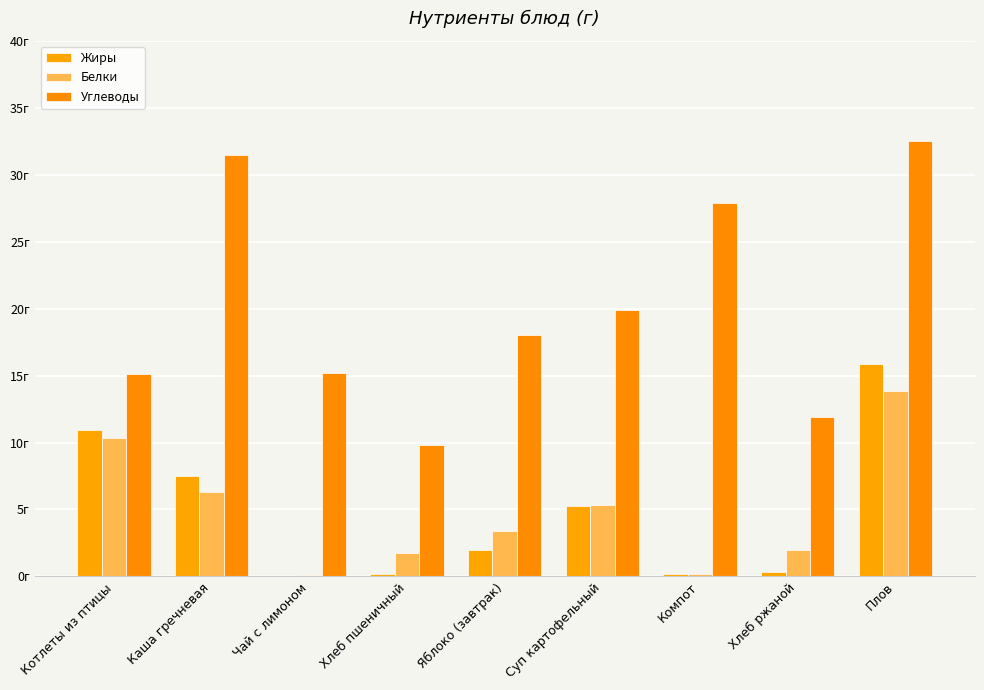

What is the difference between the highest and lowest values at Плов?

18.7